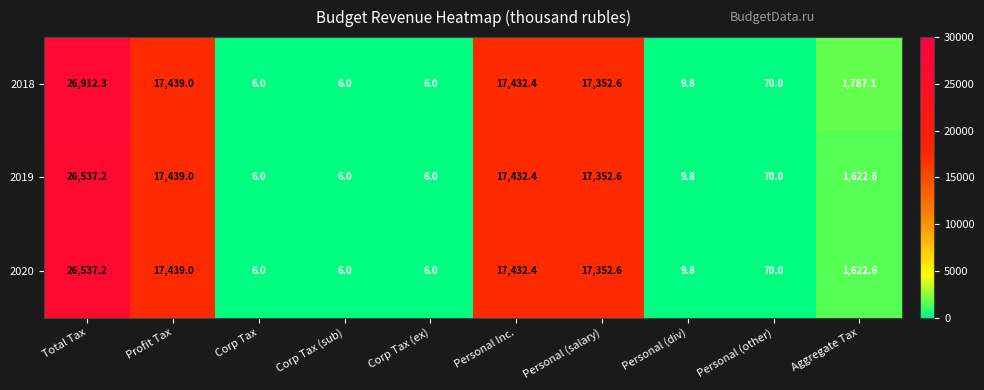

What is the average value of the 2019 series?

8048.2